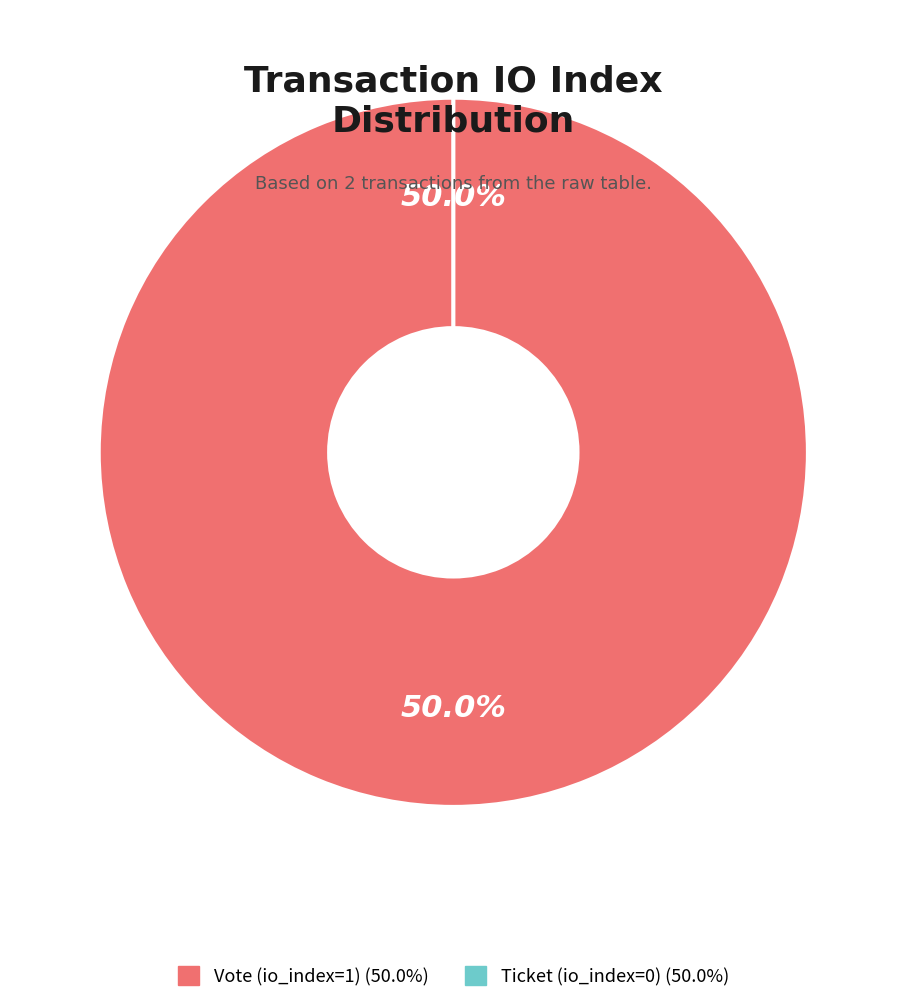

To the nearest percent, what is the difference between the largest and smallest slice percentages?

100%